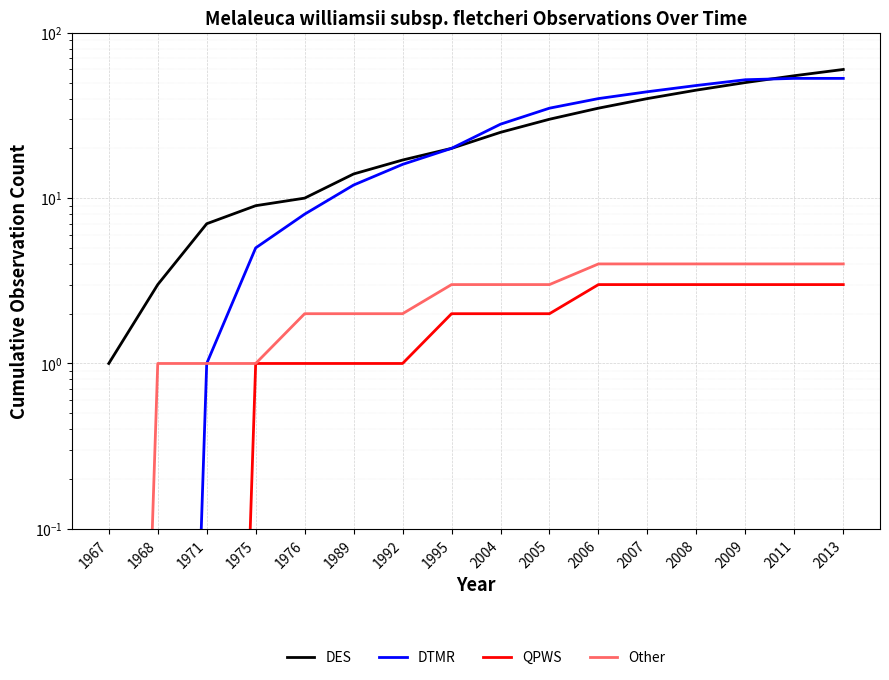

How many data points does each series have?

16